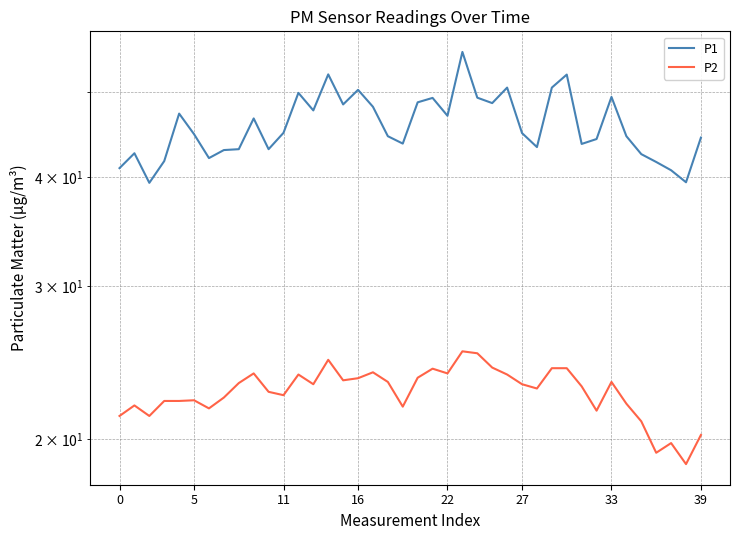

The P2 series shows 34.3 at 37. True or false?

False